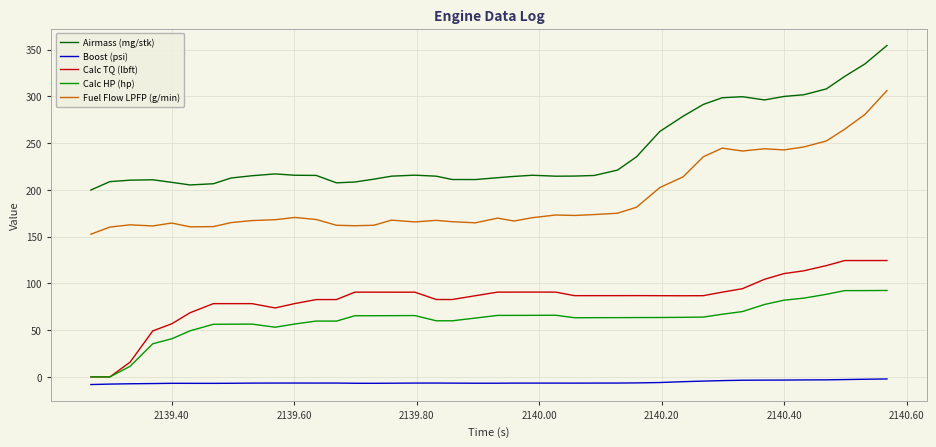

Which series has the largest range (max minus min)?

Airmass (mg/stk)